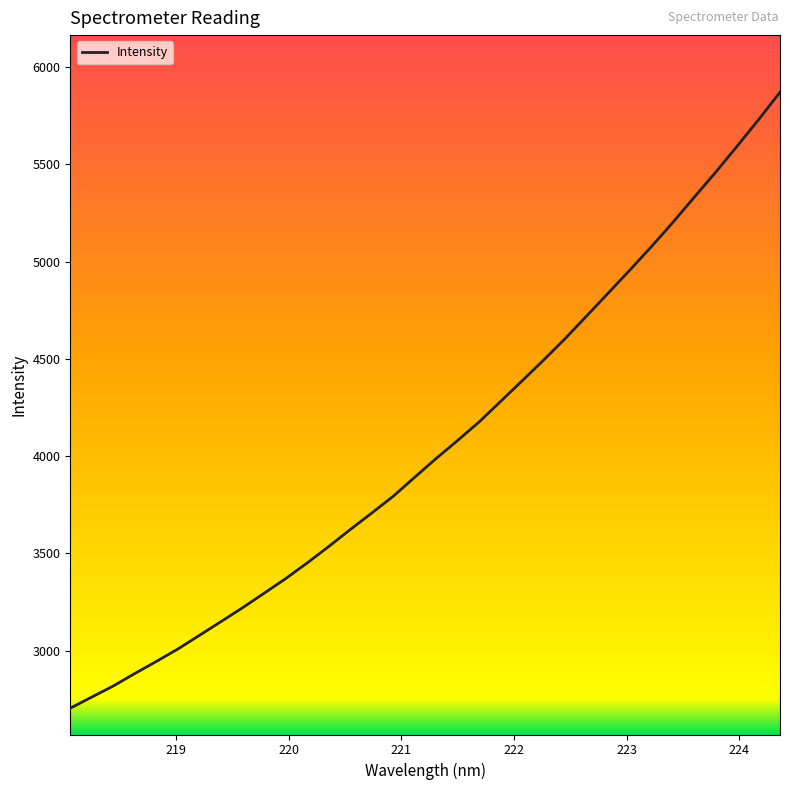

What is the minimum value shown in the chart?

2704.0